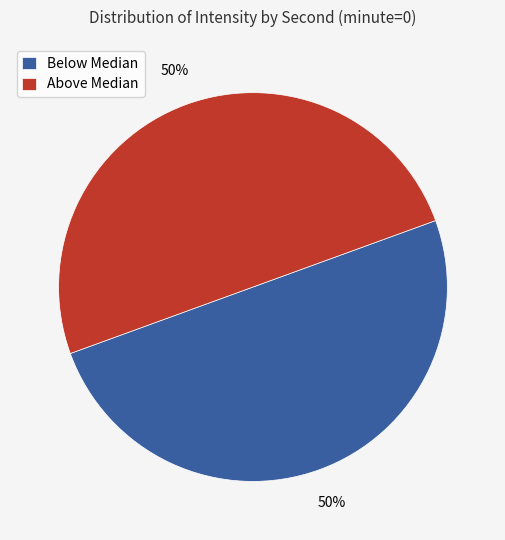

To the nearest percent, what percentage of the pie is Above Median?

50%